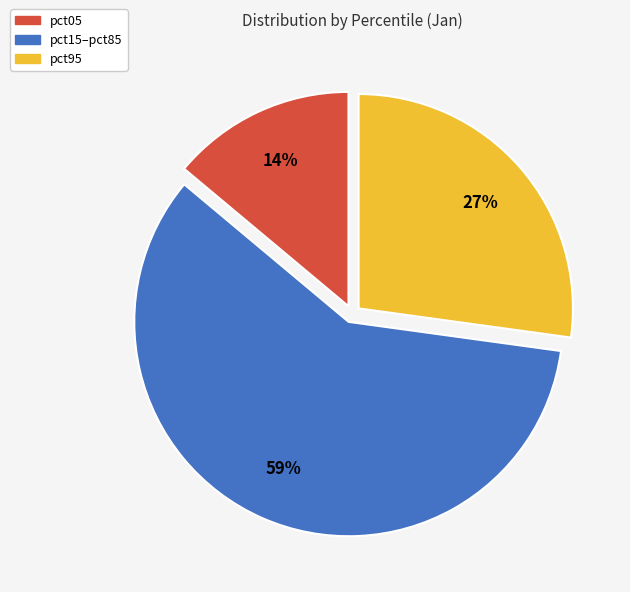

Is the sum of pct95 and pct15–pct85 greater than half?

Yes